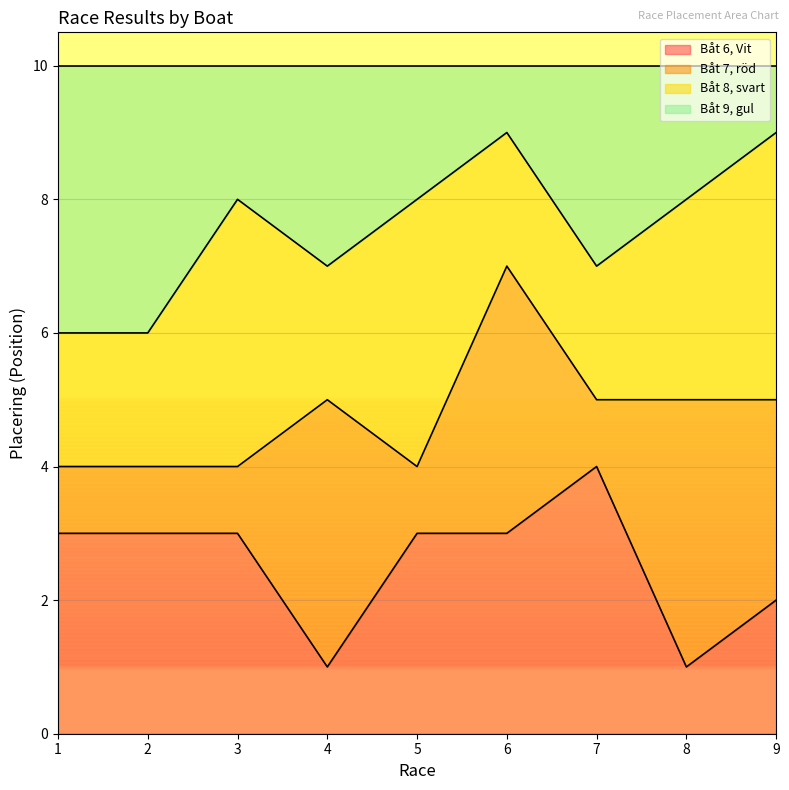

What is the total value across all series at 5?

10